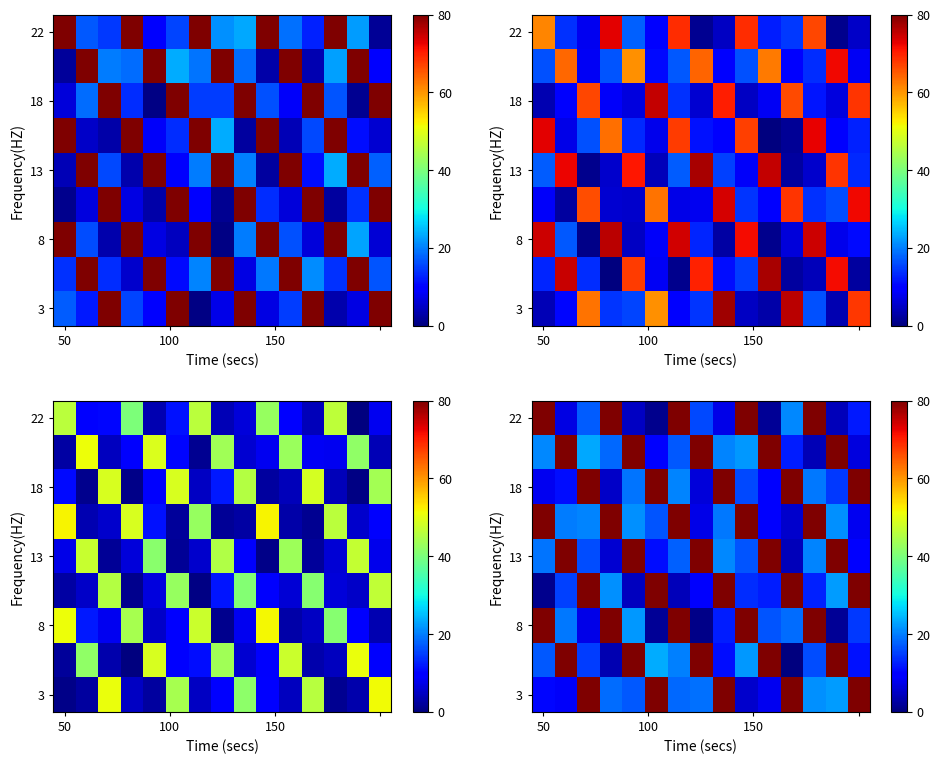

At which label does row_0 first exceed 15?

50